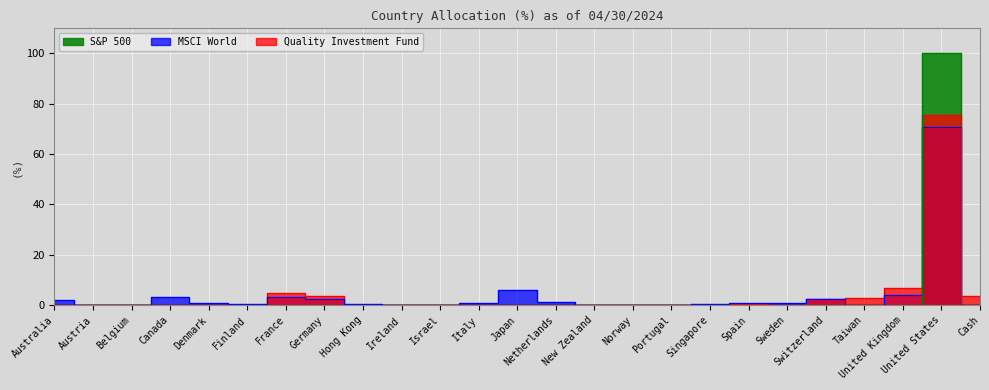

Reading right to left, list all the values displayed in this chart.

Quality Investment Fund: 3.5	75.6	6.9	3.0	2.4	0.0	0.6	0.0	0.0	0.0	0.0	0.0	0.0	0.0	0.0	0.0	0.0	3.4	4.6	0.0	0.0	0.0	0.0	0.0	0.0
MSCI World: 0.0	70.6	4.0	0.0	2.4	0.8	0.7	0.4	0.1	0.2	0.1	1.3	6.1	0.7	0.2	0.1	0.5	2.3	3.2	0.3	1.0	3.1	0.2	0.1	1.9
S&P 500: 0.0	100.0	0.0	0.0	0.0	0.0	0.0	0.0	0.0	0.0	0.0	0.0	0.0	0.0	0.0	0.0	0.0	0.0	0.0	0.0	0.0	0.0	0.0	0.0	0.0